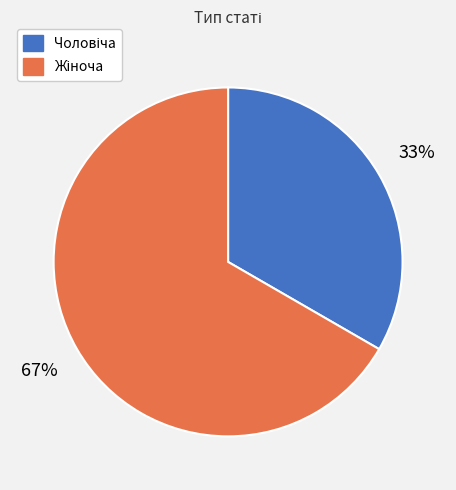

Is there a majority slice in this chart?

Yes